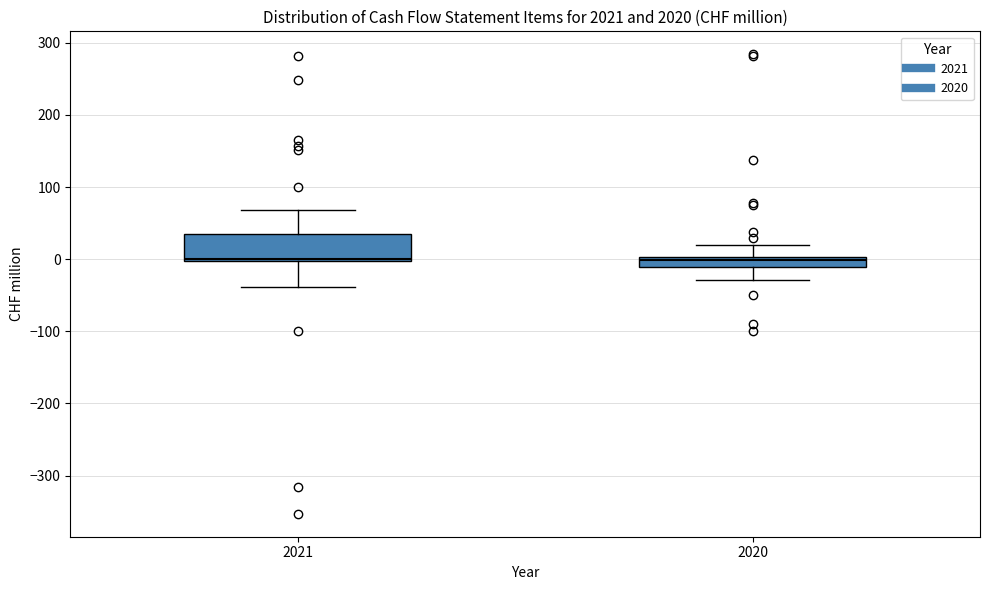

Comparing the boxes themselves (not the whiskers), which one is the tallest?

2021